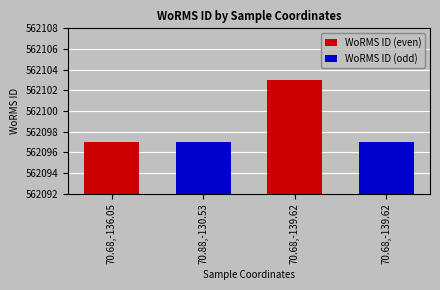

List the labels in order of value, largest first.

70.68,-139.62, 70.68,-136.05, 70.88,-130.53, 70.68,-139.62